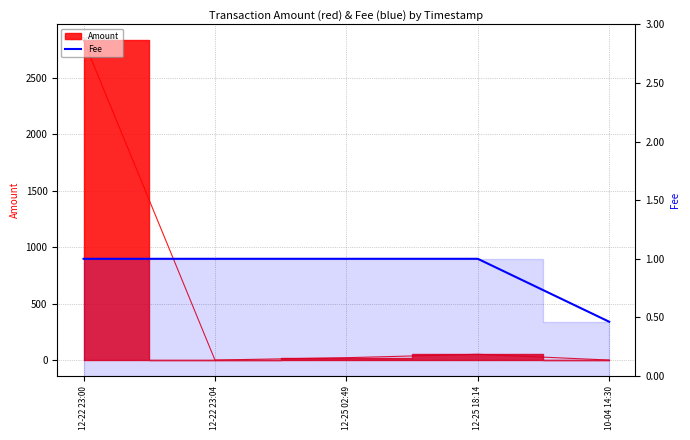

What position from the right is 12-25 18:14?

2